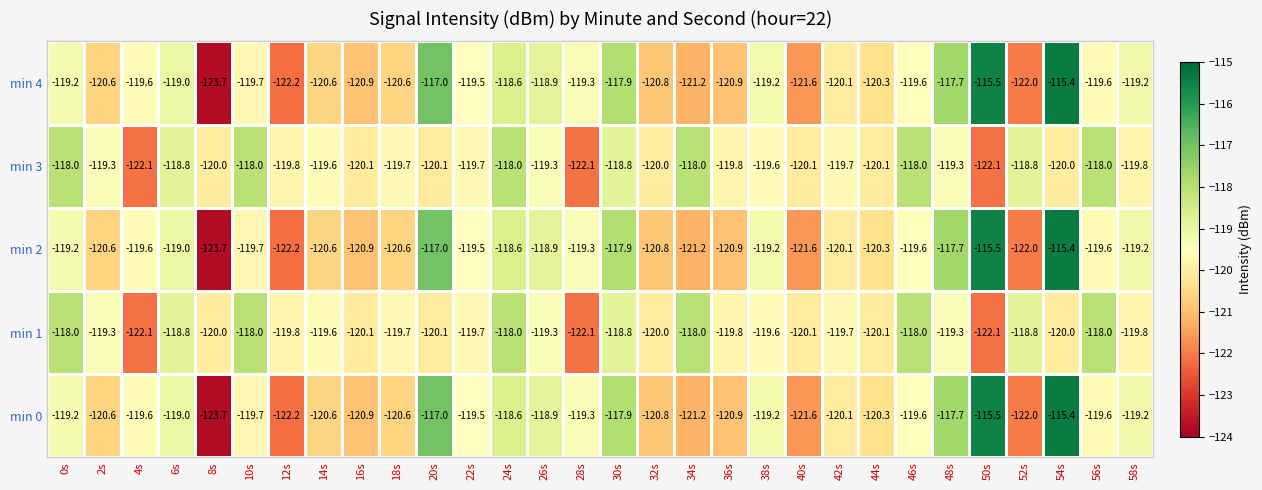

What is the difference between the maximum and minimum values in the min 1 series?

4.1